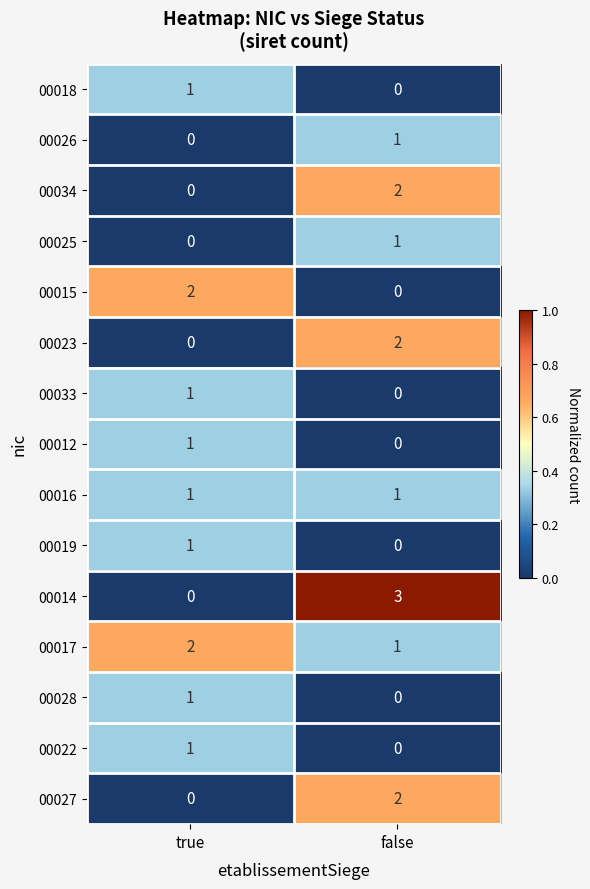

Reading left to right, extract all data points from this chart.

00018: true=1	false=0
00026: true=0	false=1
00034: true=0	false=2
00025: true=0	false=1
00015: true=2	false=0
00023: true=0	false=2
00033: true=1	false=0
00012: true=1	false=0
00016: true=1	false=1
00019: true=1	false=0
00014: true=0	false=3
00017: true=2	false=1
00028: true=1	false=0
00022: true=1	false=0
00027: true=0	false=2